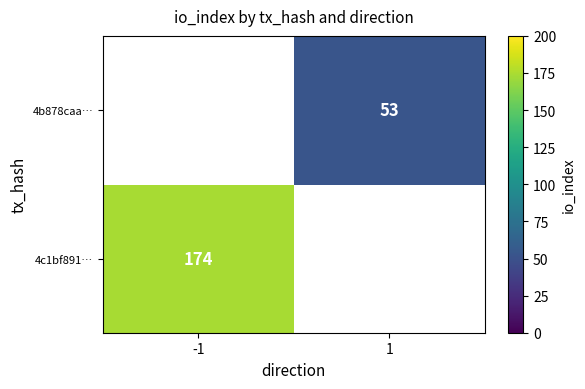

How many categories are shown in the chart?

2